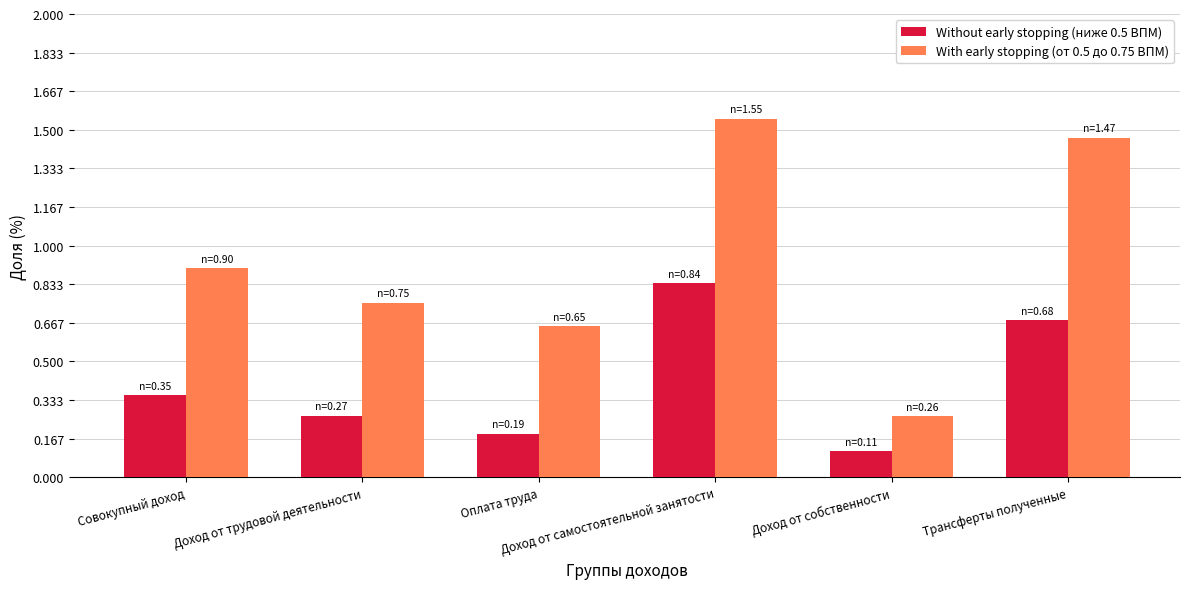

True or false: Without early stopping (ниже 0.5 ВПМ) has a value of 0.4 at Доход от самостоятельной занятости.

False